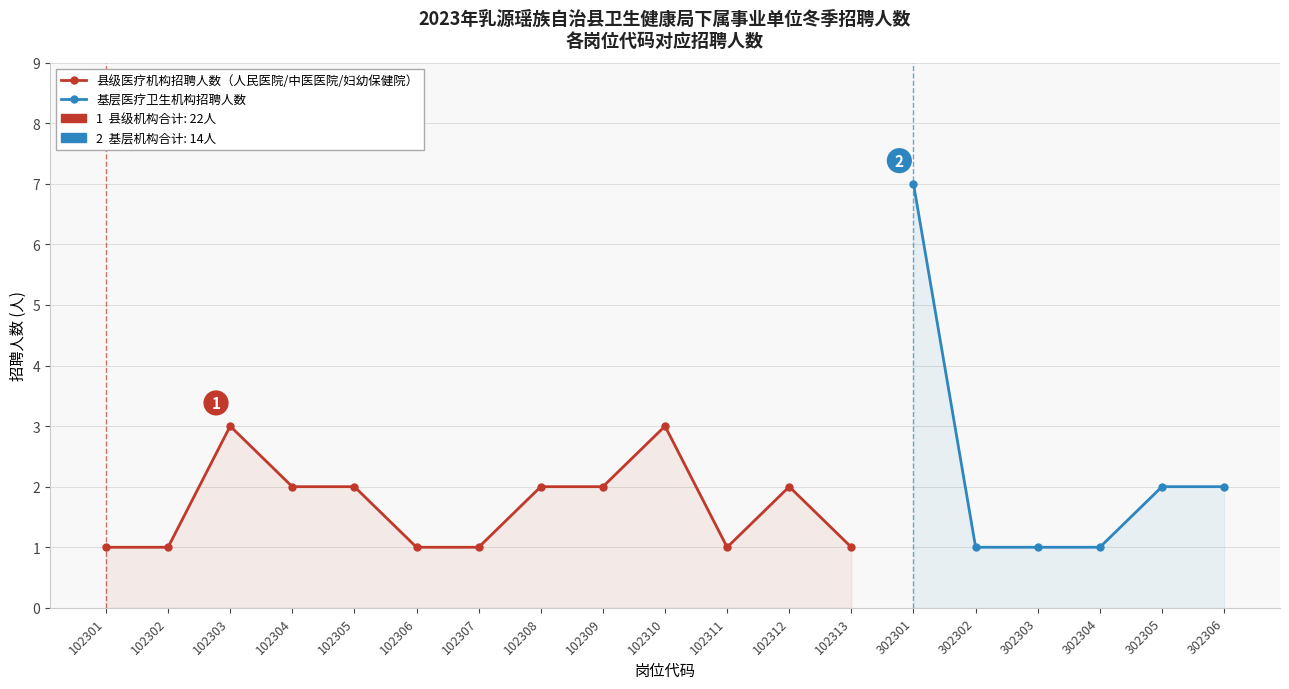

What is the value of the 6th point from the left?

1